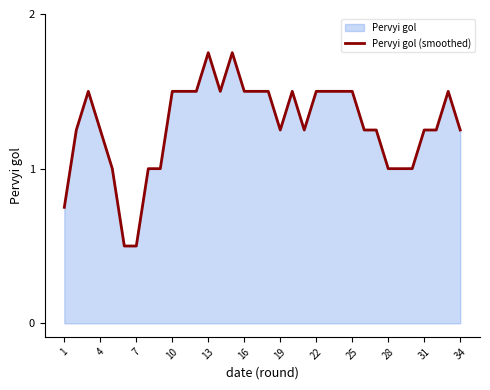

What is the difference between the second highest and second lowest values?

1.2